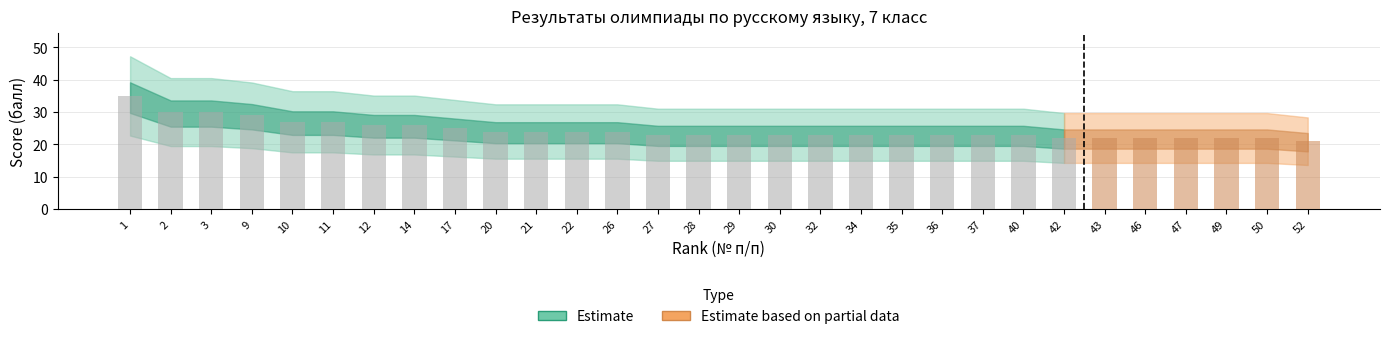

Count the number of data series in this chart.

1